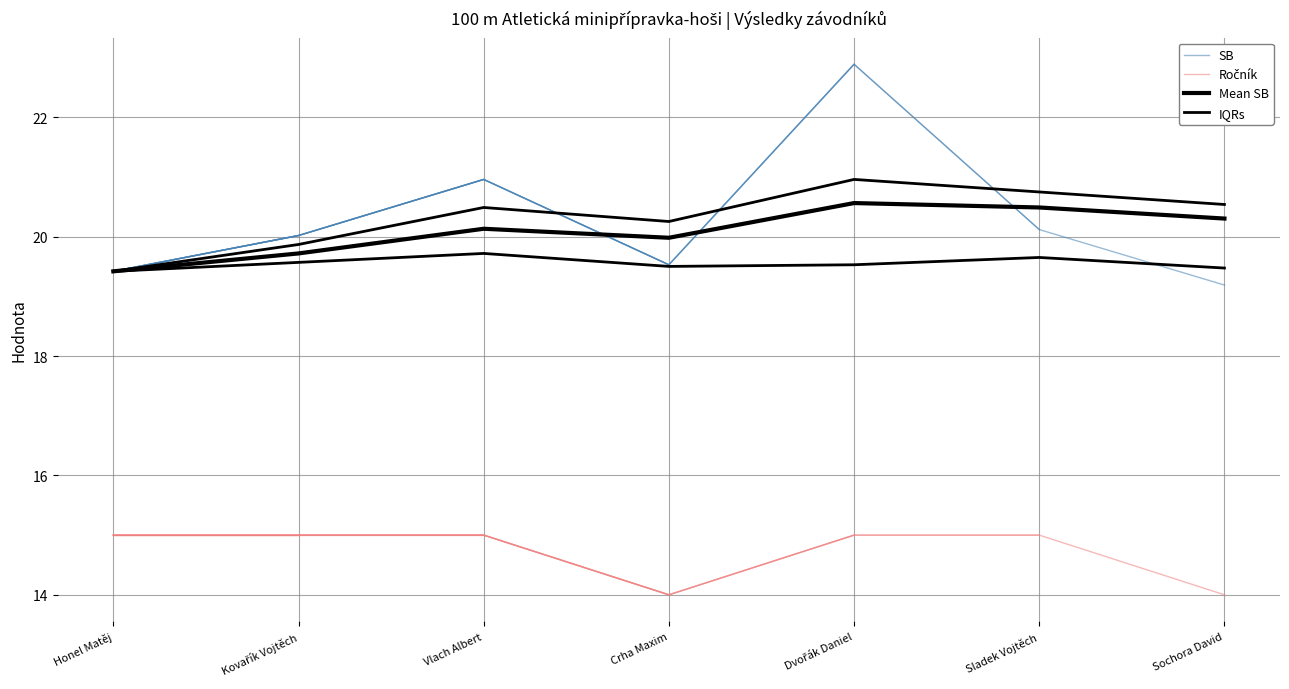

True or false: IQRs has a value of 19.6 at Kovařík Vojtěch.

True